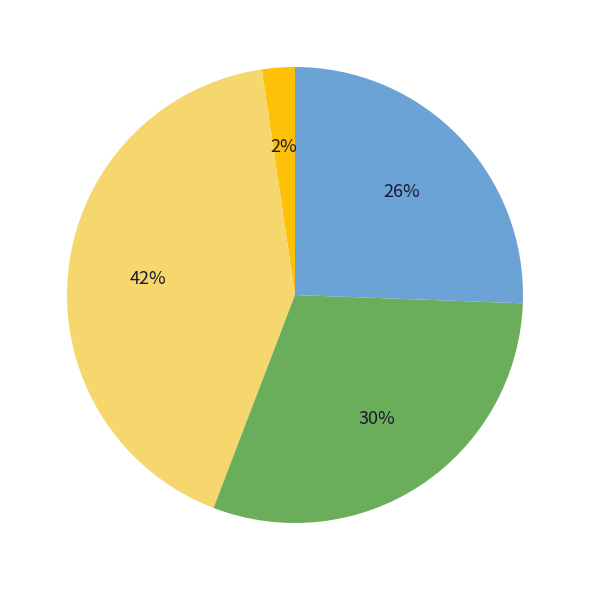

To the nearest percent, what is the average slice percentage?

25%